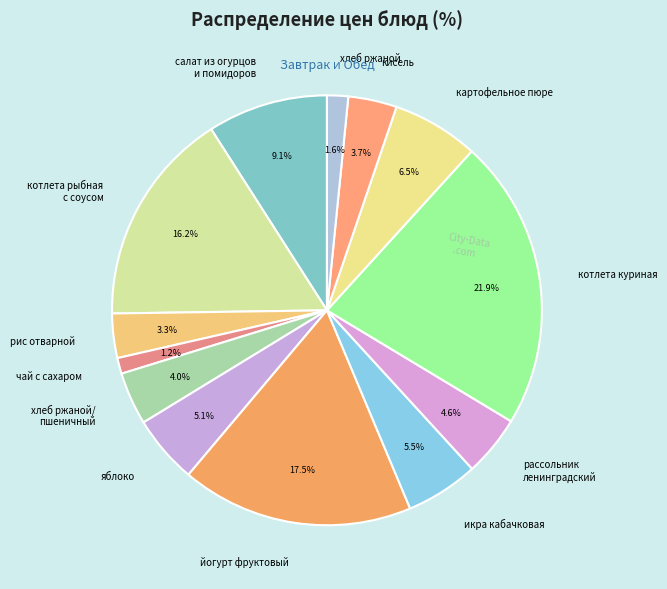

Count the number of slices in the pie.

13